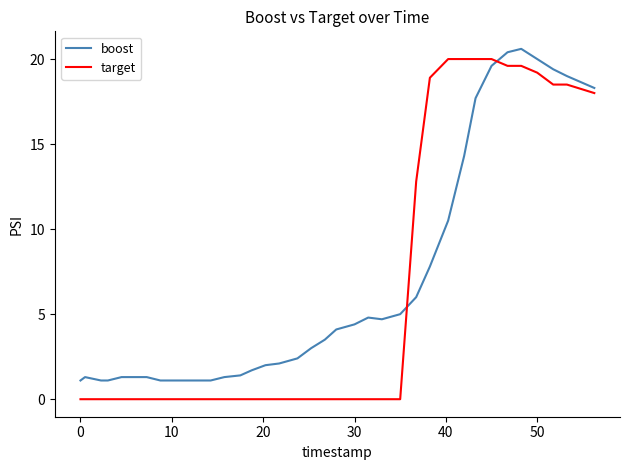

What is the minimum value for boost?

1.1